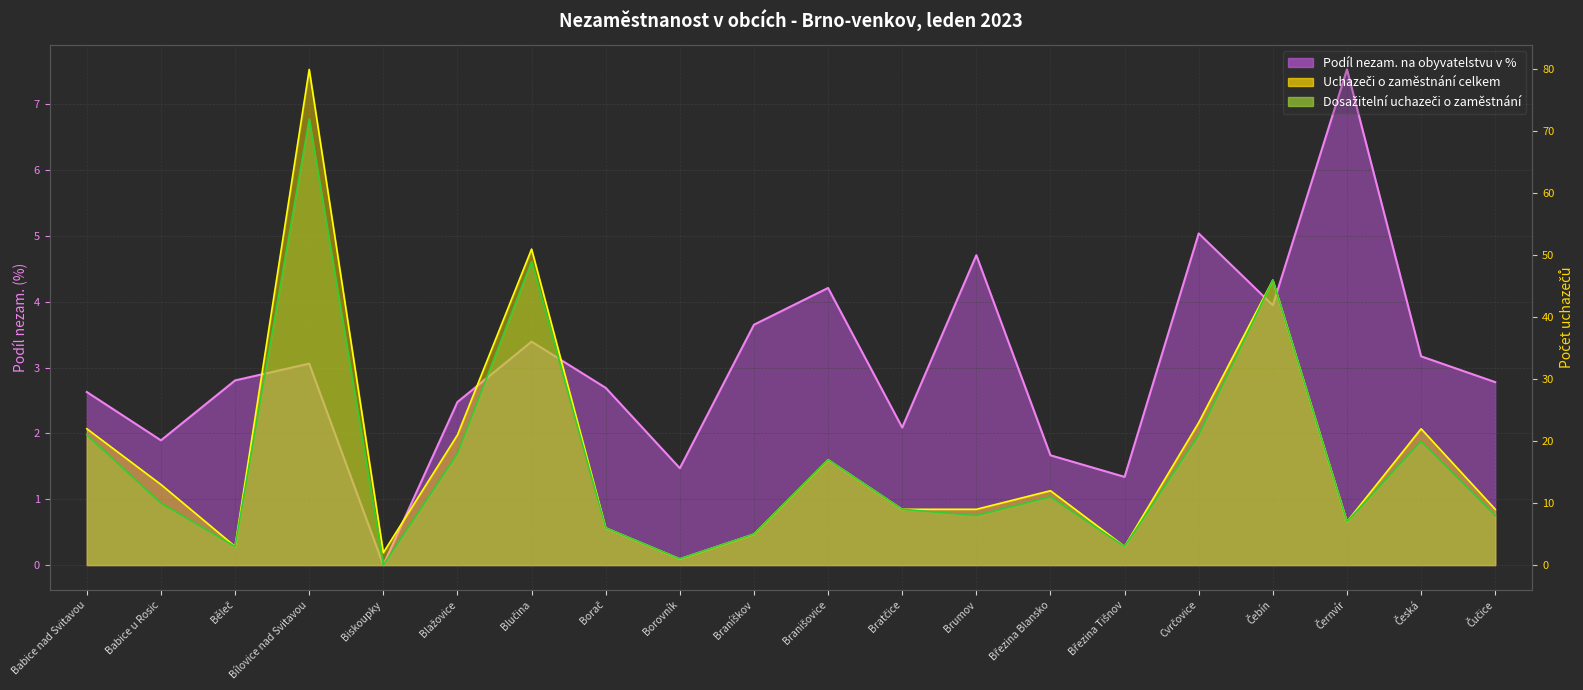

True or false: Dosažitelní uchazeči o zaměstnání and Uchazeči o zaměstnání celkem cross at least once.

False